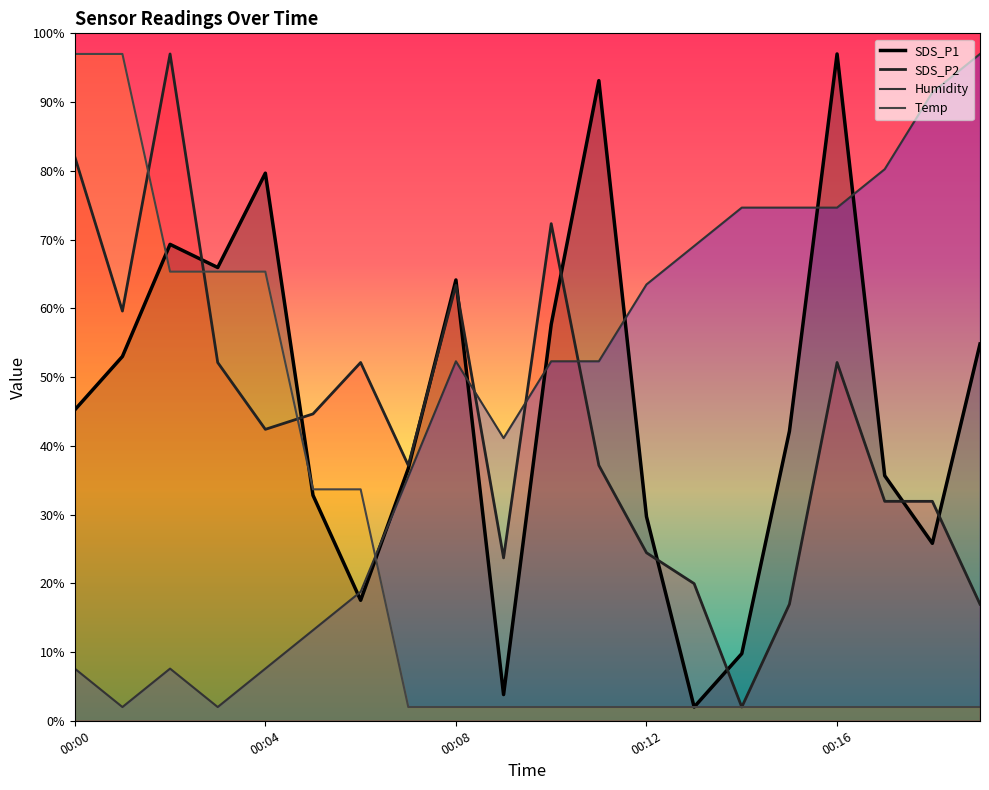

Which series has the widest spread of values?

SDS_P1